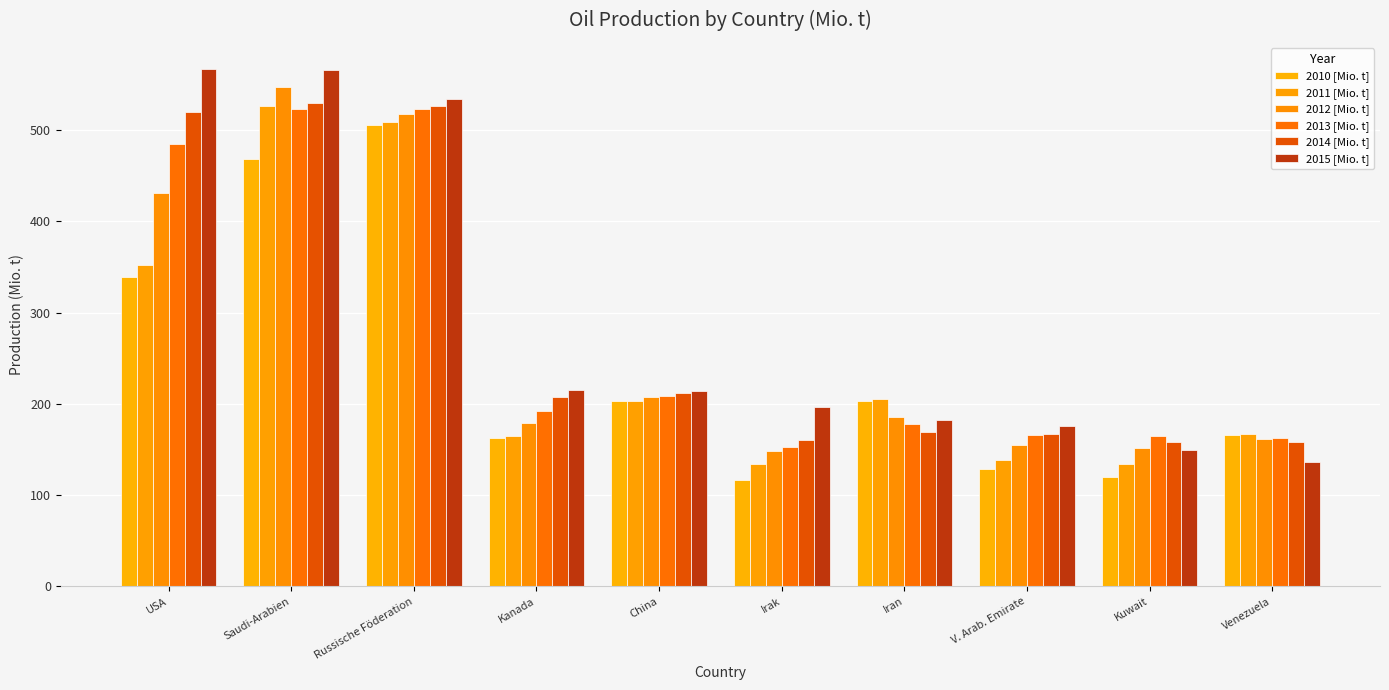

At which category is the sum across all series the highest?

Saudi-Arabien